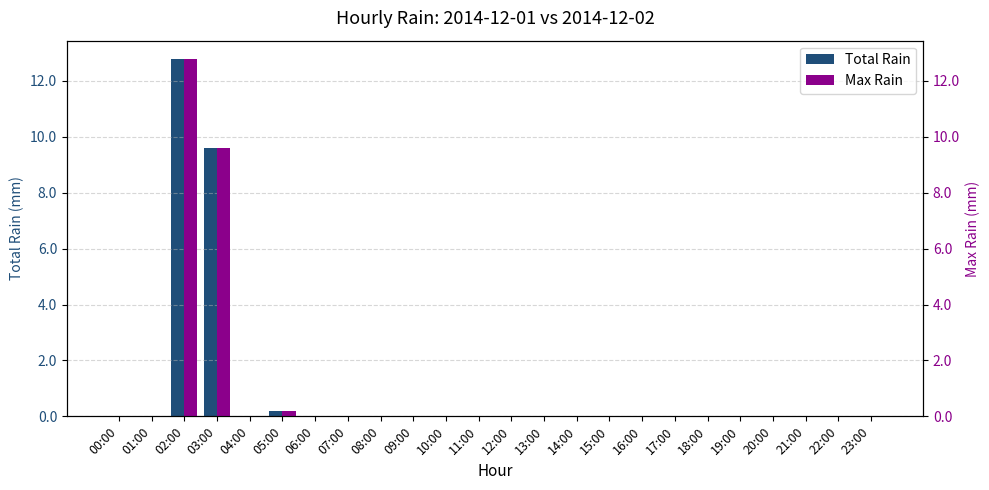

Which series has the widest spread of values?

Total Rain